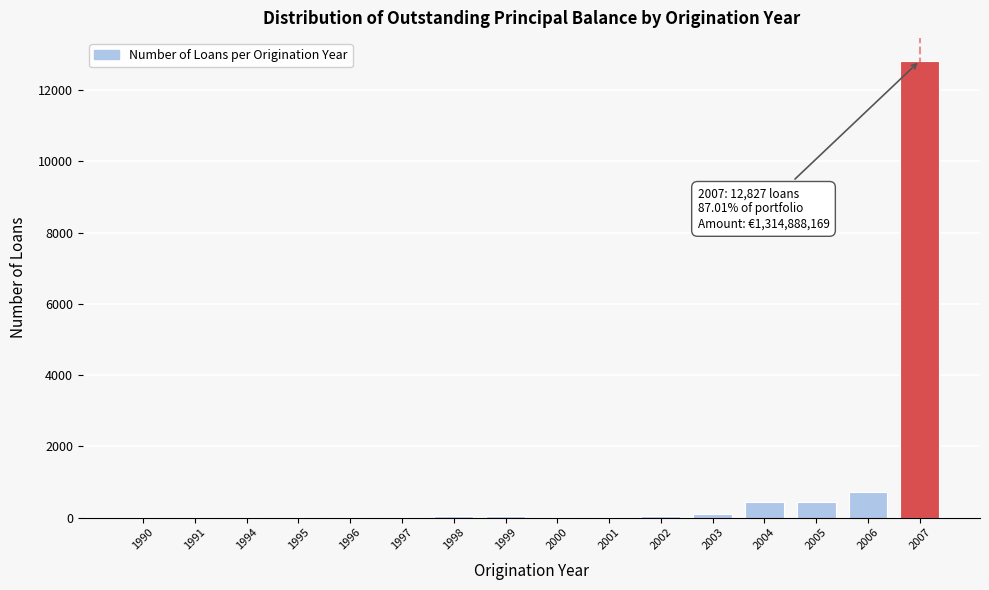

What is the greatest value displayed?

12827